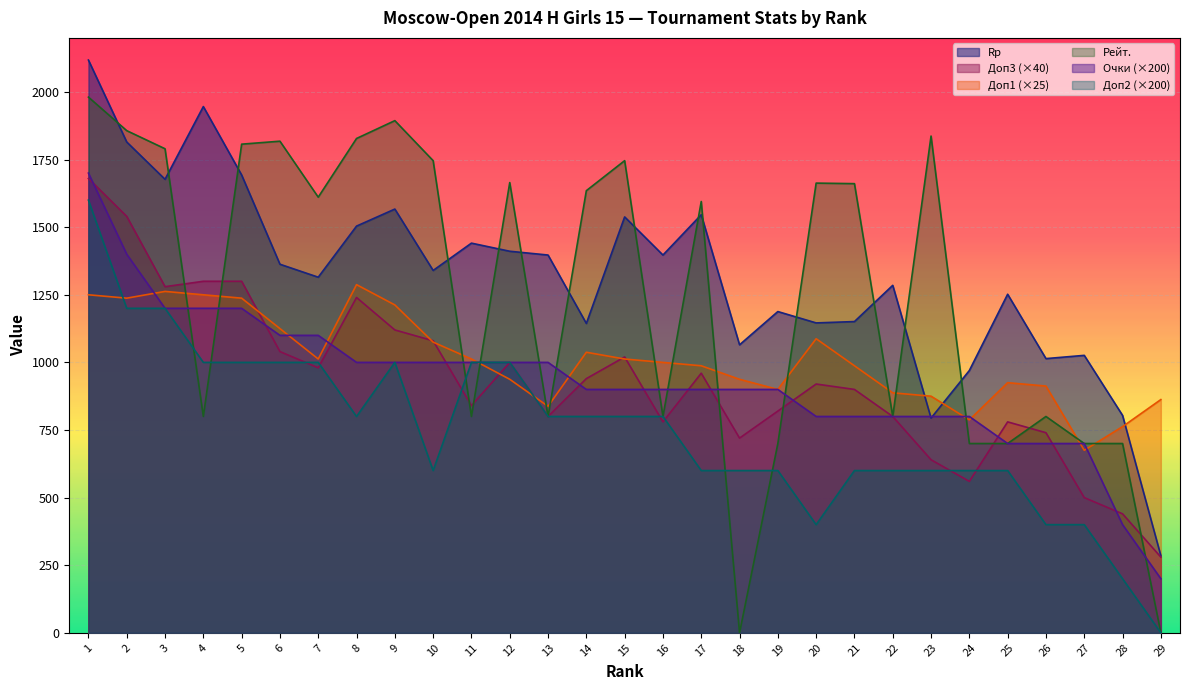

Reading left to right, what are all the values shown in this chart?

Rp: 2118.0	1815.0	1677.0	1946.0	1693.0	1363.0	1315.0	1504.0	1567.0	1340.0	1441.0	1411.0	1397.0	1144.0	1538.0	1397.0	1546.0	1065.0	1188.0	1146.0	1151.0	1285.0	794.0	970.0	1252.0	1014.0	1026.0	804.0	285.0
Доп3: 1680.0	1540.0	1280.0	1300.0	1300.0	1040.0	980.0	1240.0	1120.0	1080.0	840.0	1000.0	800.0	940.0	1020.0	780.0	960.0	720.0	820.0	920.0	900.0	800.0	640.0	560.0	780.0	740.0	500.0	440.0	280.0
Доп1: 1250.0	1237.5	1262.5	1250.0	1237.5	1125.0	1012.5	1287.5	1212.5	1075.0	1012.5	937.5	837.5	1037.5	1012.5	1000.0	987.5	937.5	900.0	1087.5	987.5	887.5	875.0	787.5	925.0	912.5	675.0	762.5	862.5
Рейт.: 1981.0	1857.0	1790.0	800.0	1807.0	1818.0	1611.0	1828.0	1894.0	1746.0	800.0	1665.0	800.0	1635.0	1746.0	800.0	1595.0	0.0	700.0	1663.0	1661.0	800.0	1837.0	700.0	700.0	800.0	700.0	700.0	0.0
Очки: 1700.0	1400.0	1200.0	1200.0	1200.0	1100.0	1100.0	1000.0	1000.0	1000.0	1000.0	1000.0	1000.0	900.0	900.0	900.0	900.0	900.0	900.0	800.0	800.0	800.0	800.0	800.0	700.0	700.0	700.0	400.0	200.0
Доп2: 1600.0	1200.0	1200.0	1000.0	1000.0	1000.0	1000.0	800.0	1000.0	600.0	1000.0	1000.0	800.0	800.0	800.0	800.0	600.0	600.0	600.0	400.0	600.0	600.0	600.0	600.0	600.0	400.0	400.0	200.0	0.0